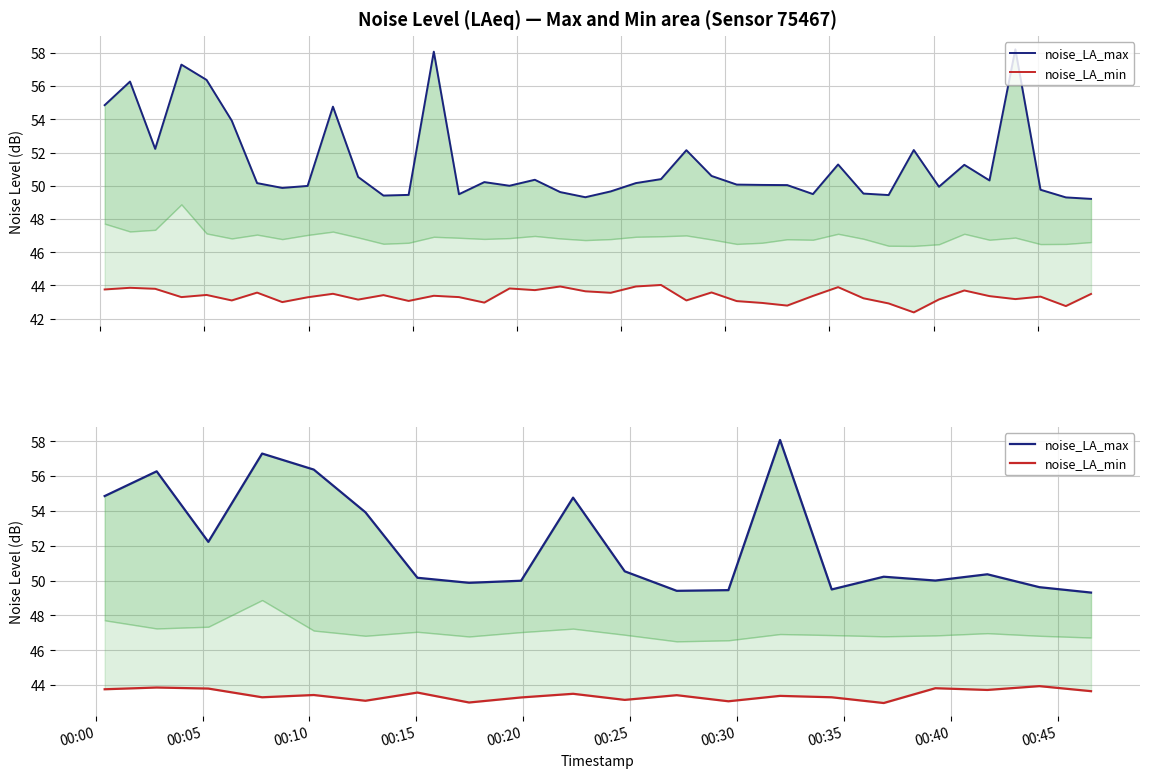

Does the chart display data point markers on the line(s)?

No